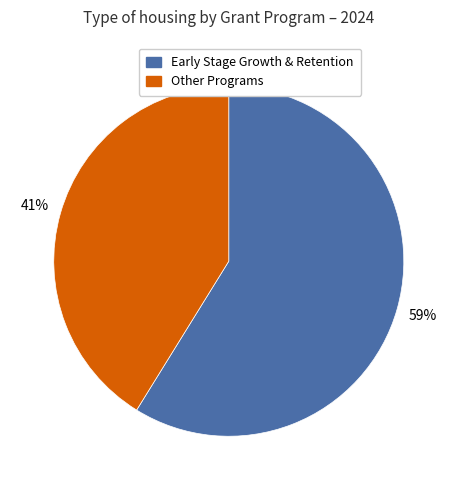

Does any single category account for the majority?

Yes